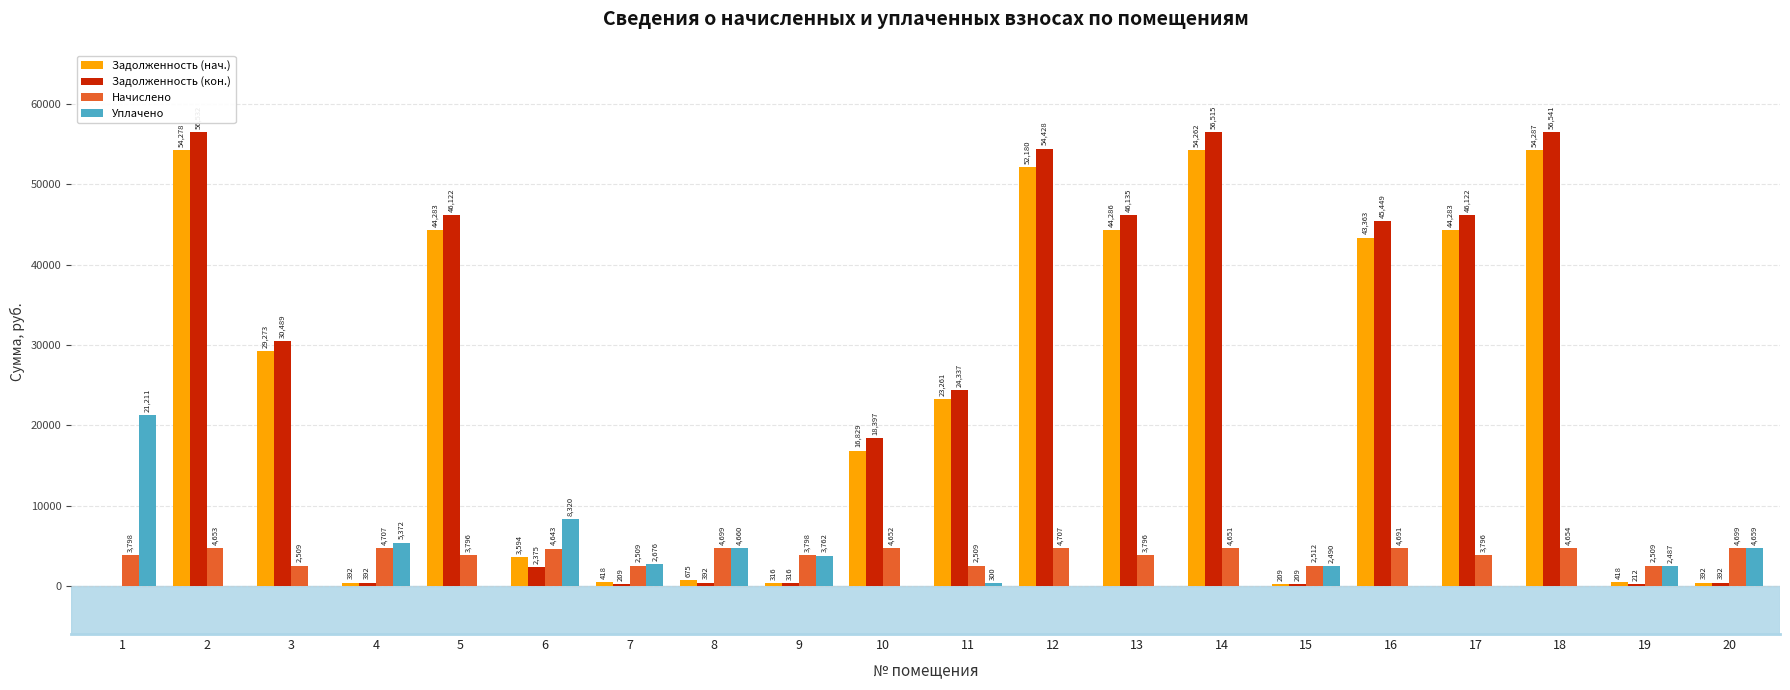

True or false: Уплачено has a value of 14819.3 at 17.

False